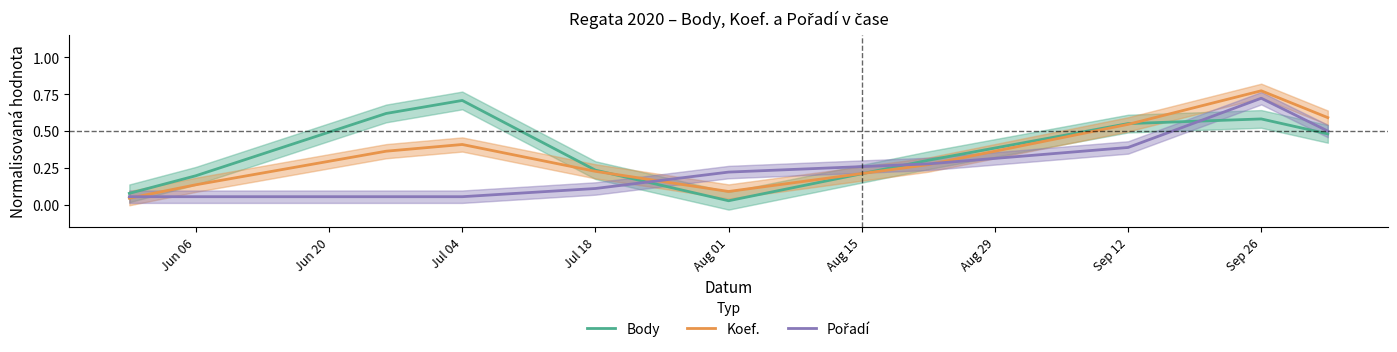

How many lines are shown in the chart?

3